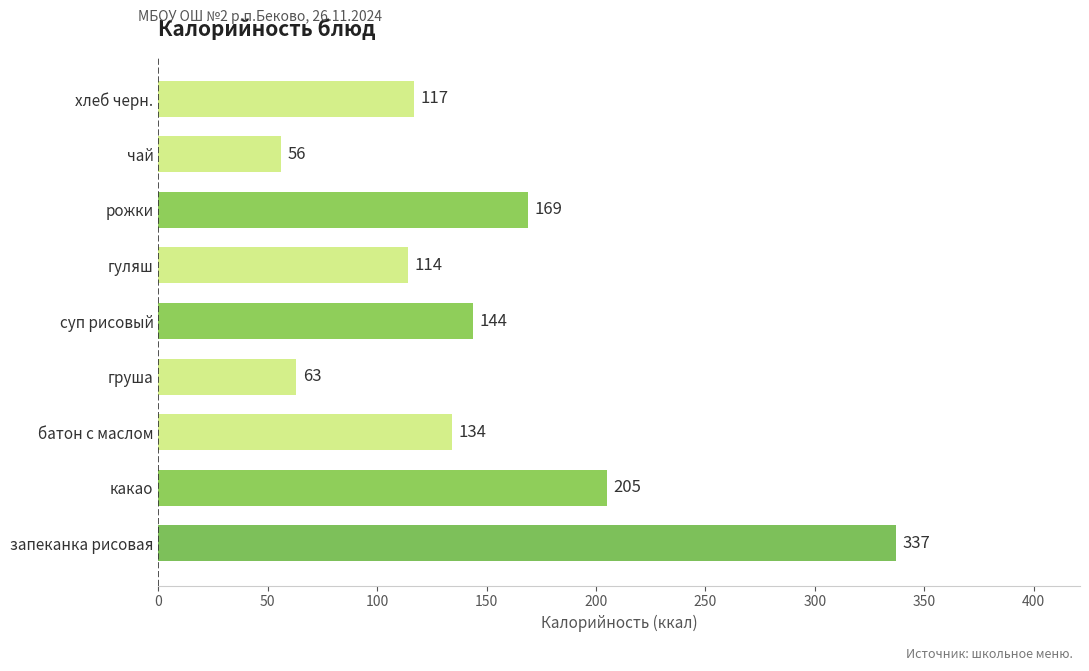

What is the difference between the maximum and second lowest values?

274